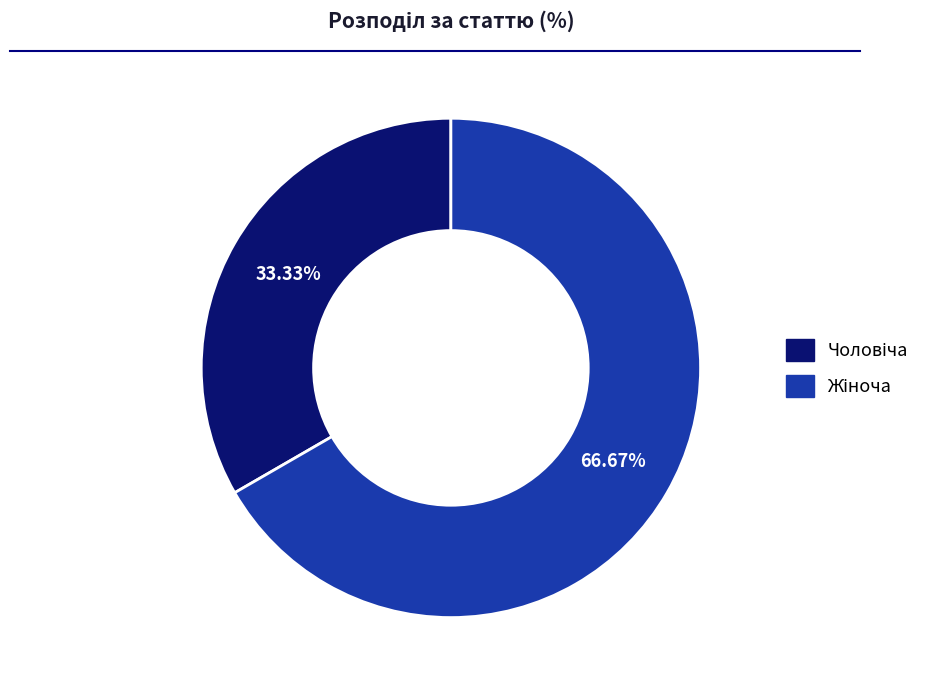

Count the number of slices in the pie.

2